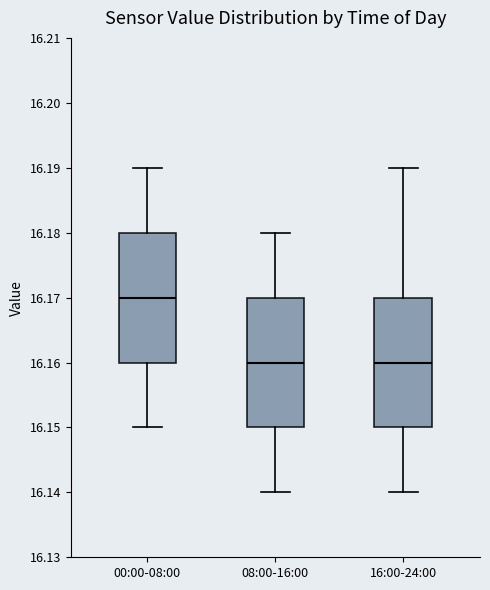

Reading left to right, transcribe this box plot: for each box, give where its median line is, the range the box spans, and where its two whiskers end, as read against the y-axis. The values are not printed on the chart, so give them approximately, as read against the axis.

00:00-08:00: median 16.17, box 16.16 to 16.18, whiskers 16.15 to 16.19
08:00-16:00: median 16.16, box 16.15 to 16.17, whiskers 16.14 to 16.18
16:00-24:00: median 16.16, box 16.15 to 16.17, whiskers 16.14 to 16.19